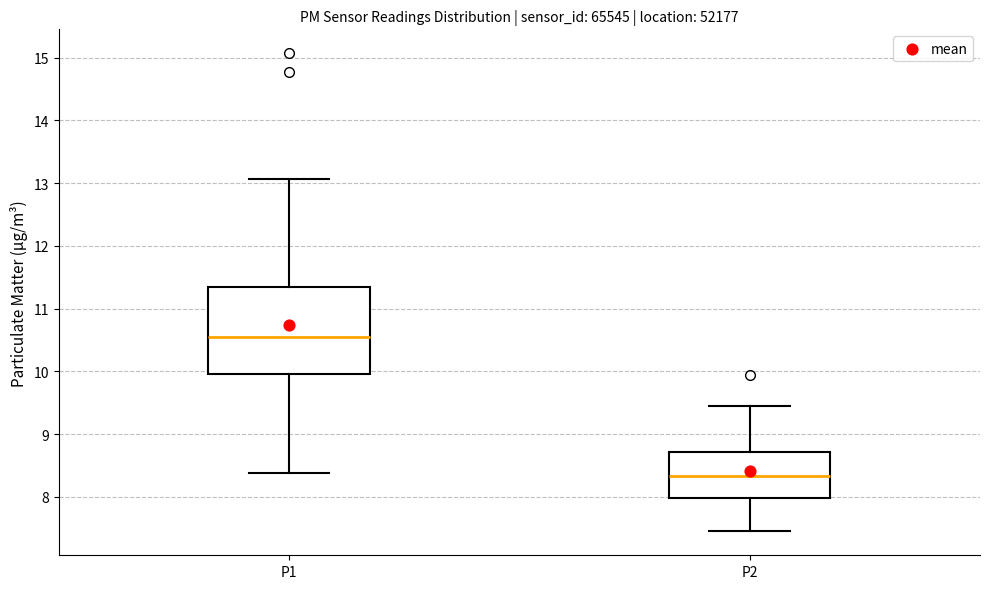

Reading left to right, transcribe this box plot: for each box, give where its median line is, the range the box spans, and where its two whiskers end, as read against the y-axis. The values are not printed on the chart, so give them approximately, as read against the axis.

P1: median 10.6, box 10.0 to 11.4, whiskers 8.4 to 13.1
P2: median 8.3, box 8.0 to 8.7, whiskers 7.5 to 9.5